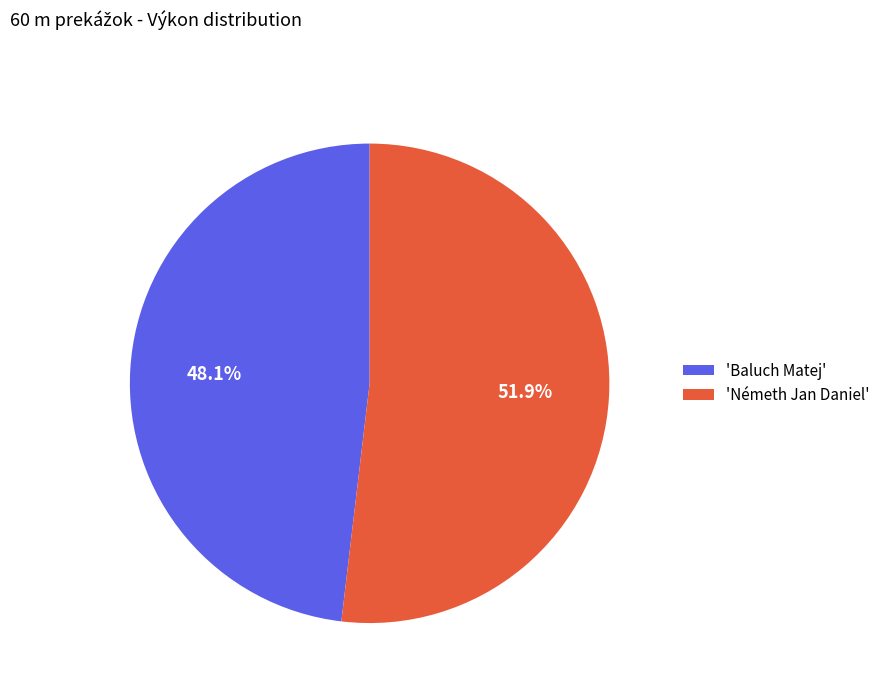

What is the largest slice in the pie chart?

'Németh Jan Daniel'